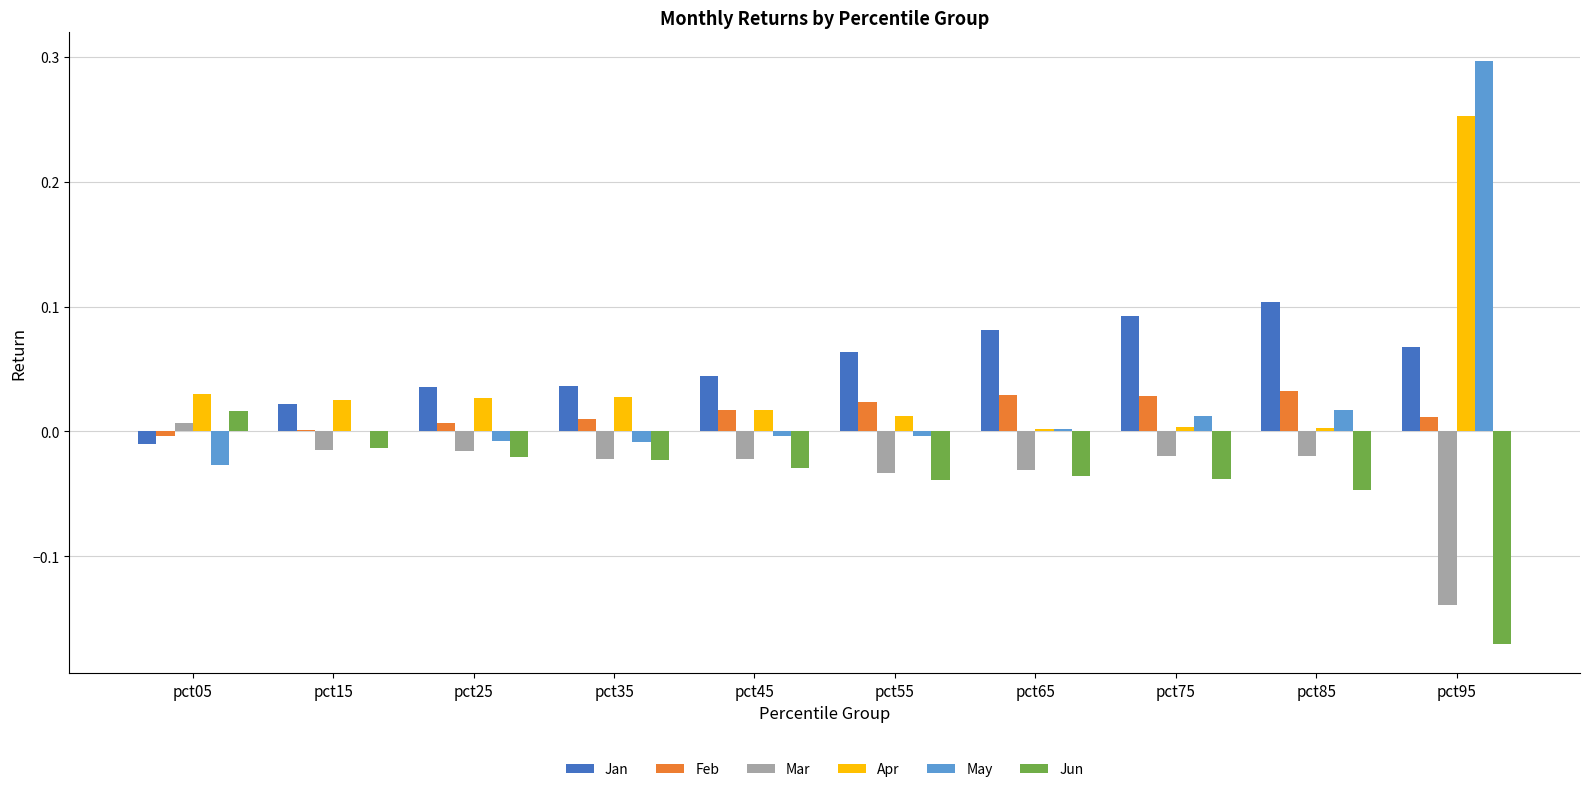

Which series changed the most between pct05 and pct25?

Jan